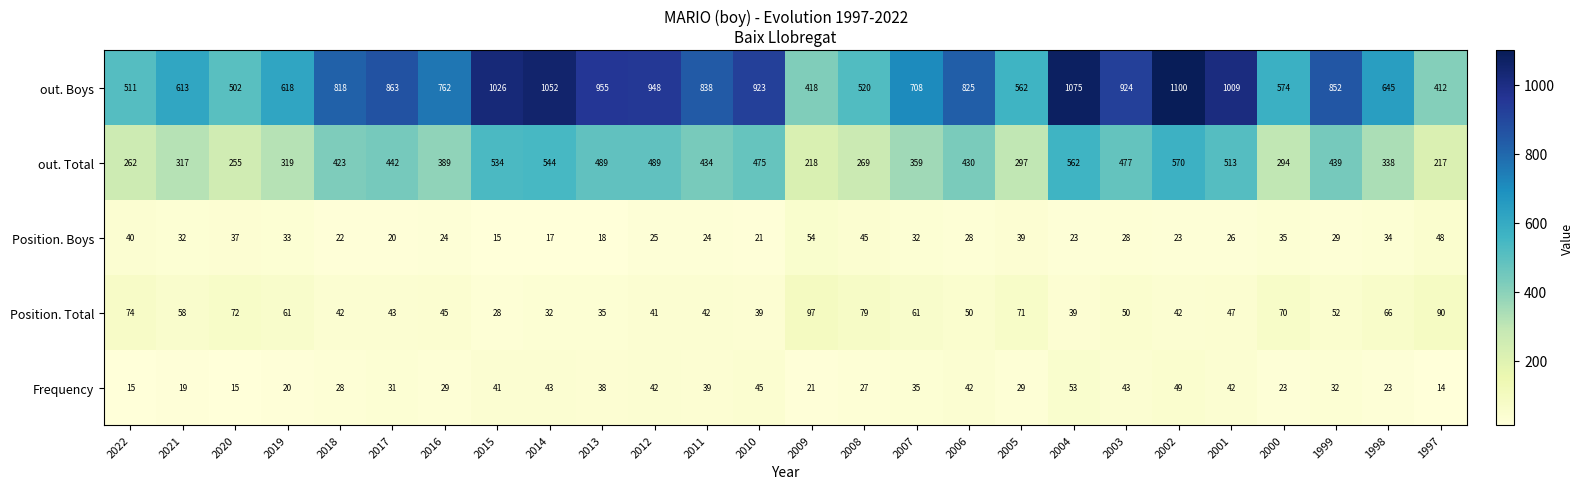

Rank the series by their maximum value, from lowest to highest.

Frequency, Position. Boys, Position. Total, out. Total, out. Boys